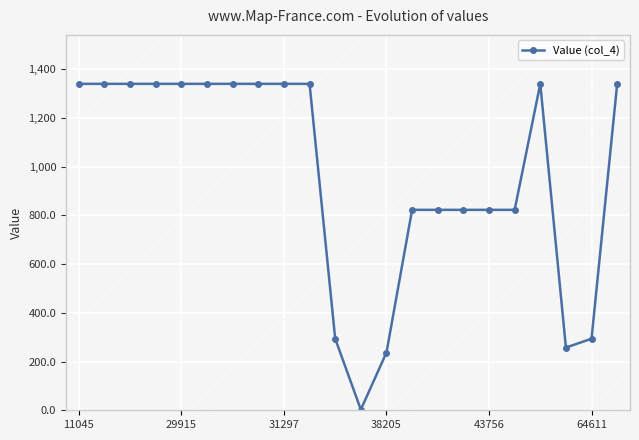

What is the value of the 15th point from the left?

822.2